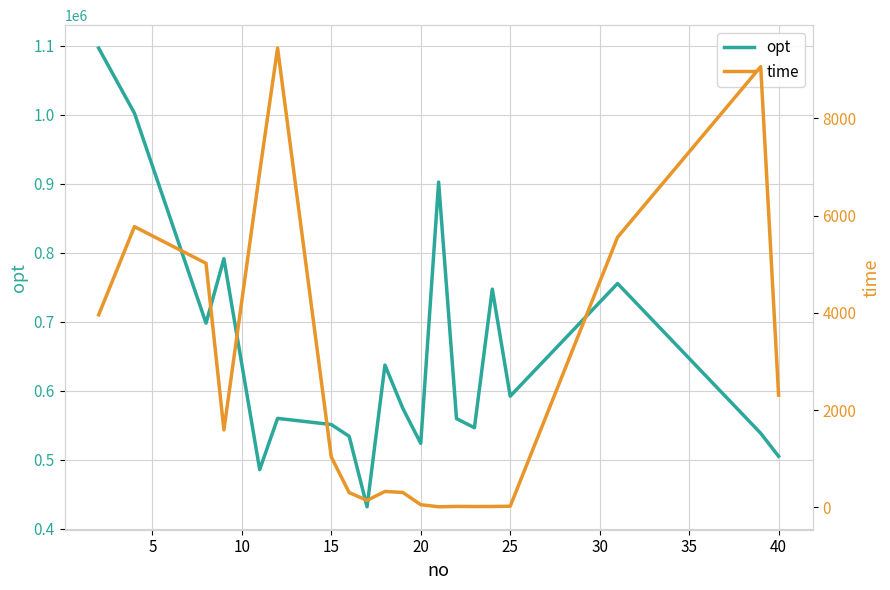

True or false: time and opt cross at least once.

False